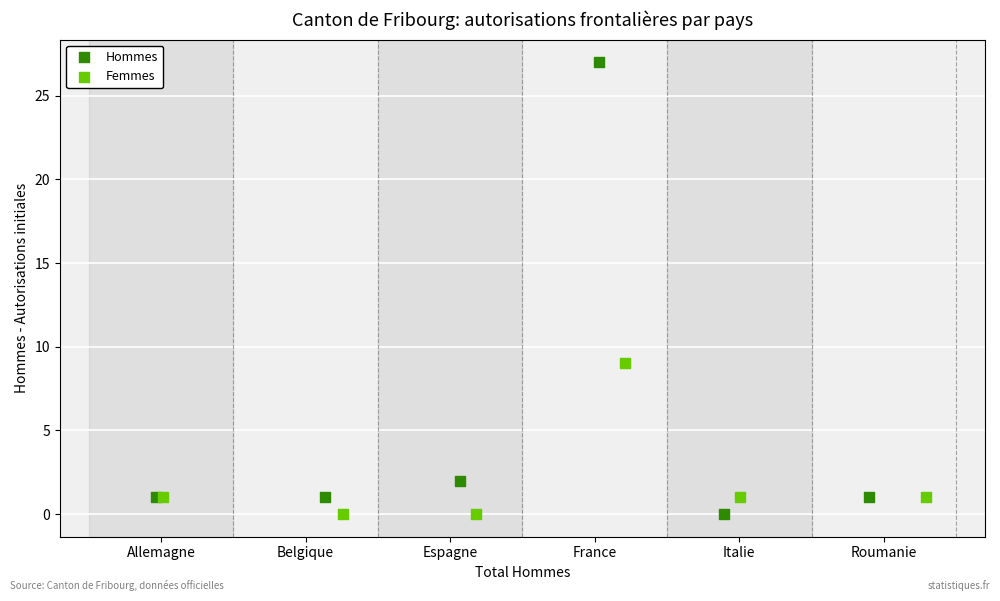

Which series contains the highest Y value?

Hommes